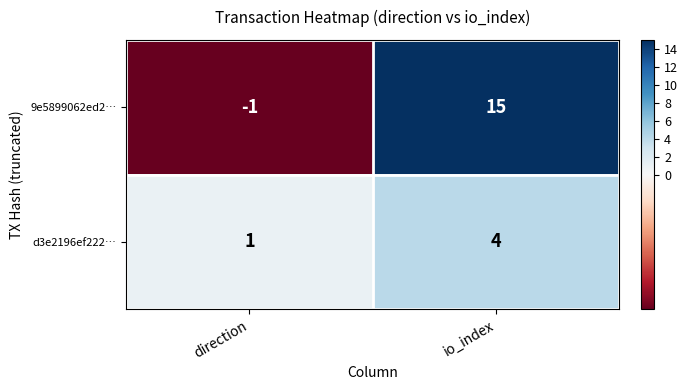

True or false: 9e5899062ed2… has a value of -1 at direction.

True